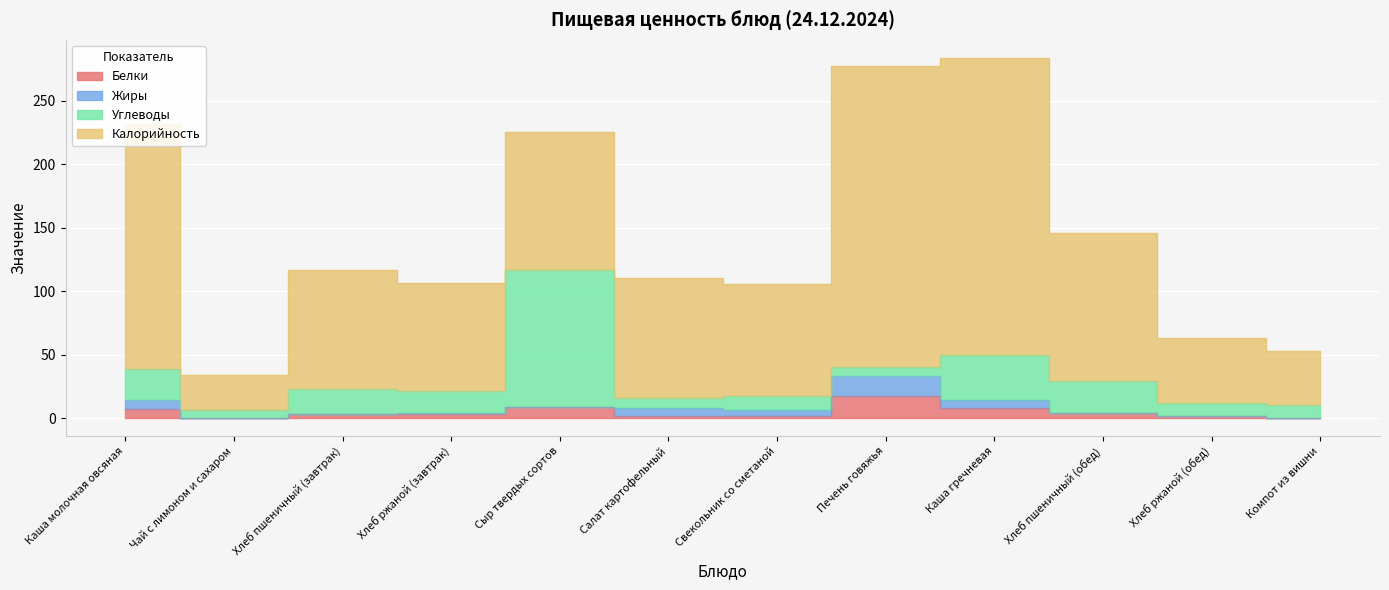

The Калорийность series shows 193.0 at Каша молочная овсяная. True or false?

True